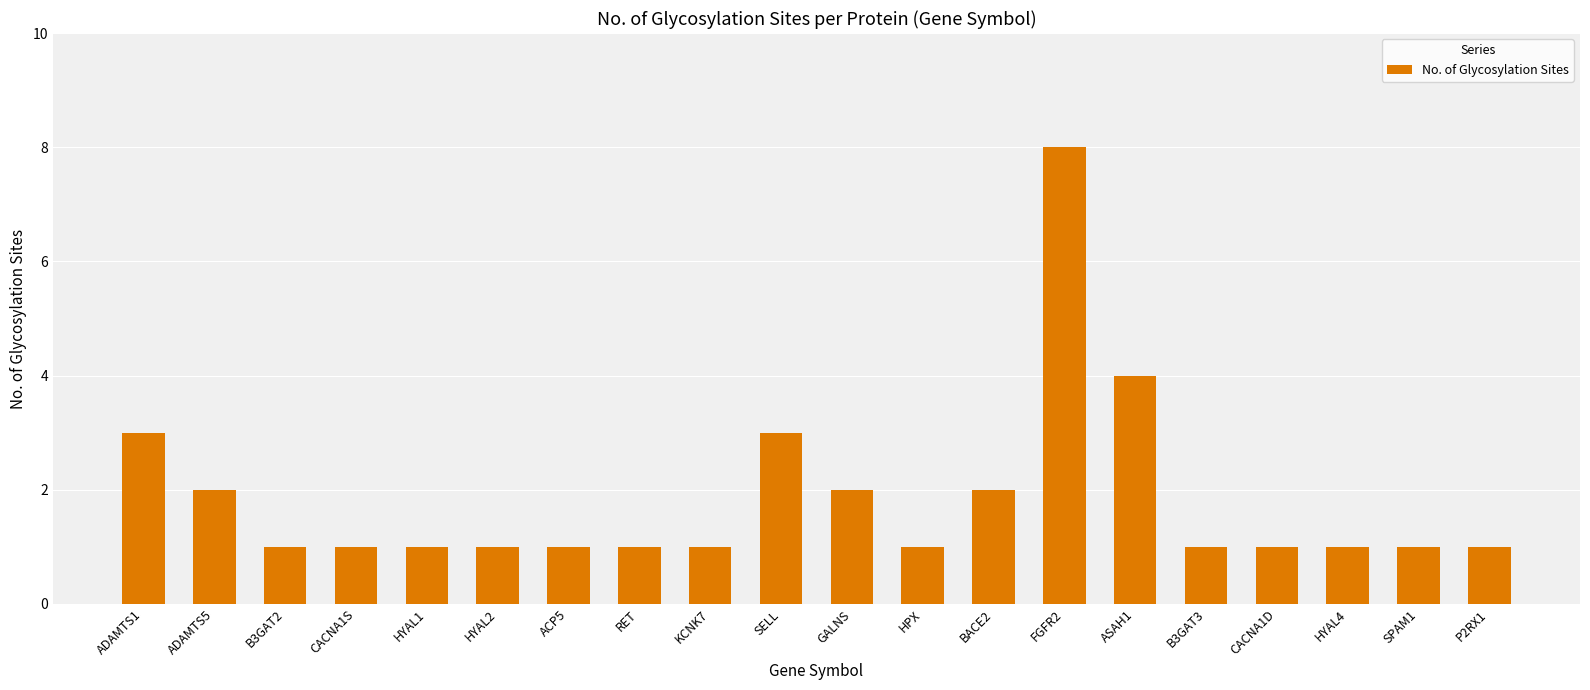

At which category does the chart reach its peak across all series?

FGFR2